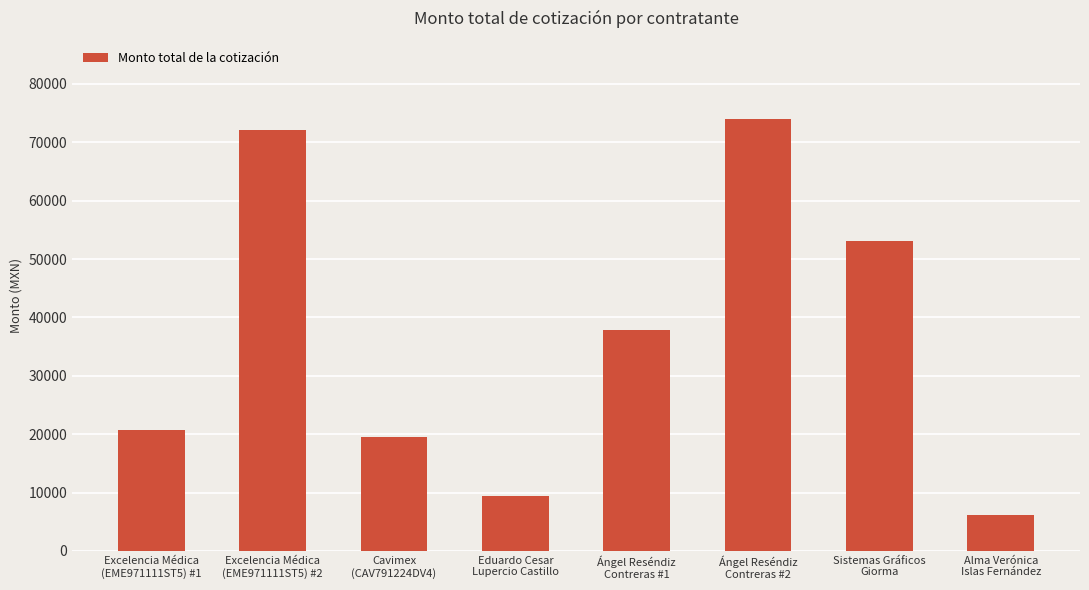

How many bars are there in total?

8